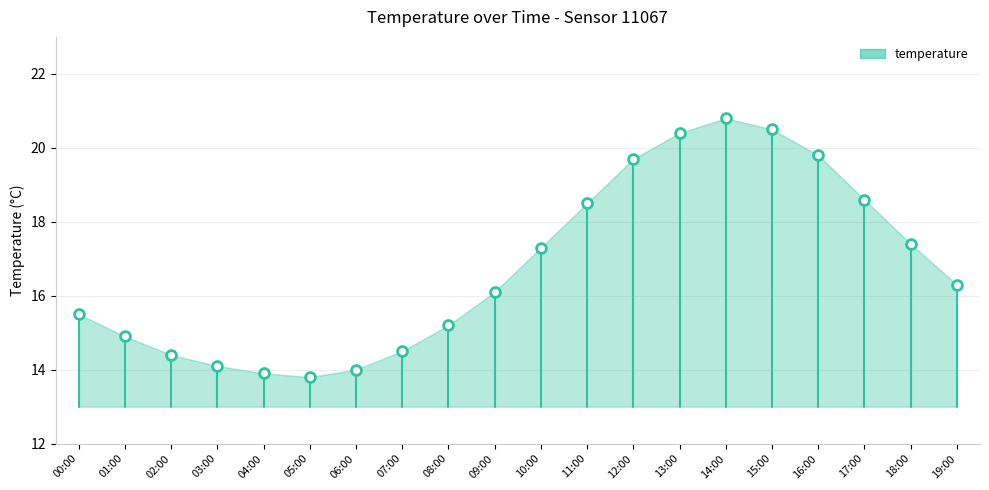

What is the range of Y values (max minus min)?

7.0